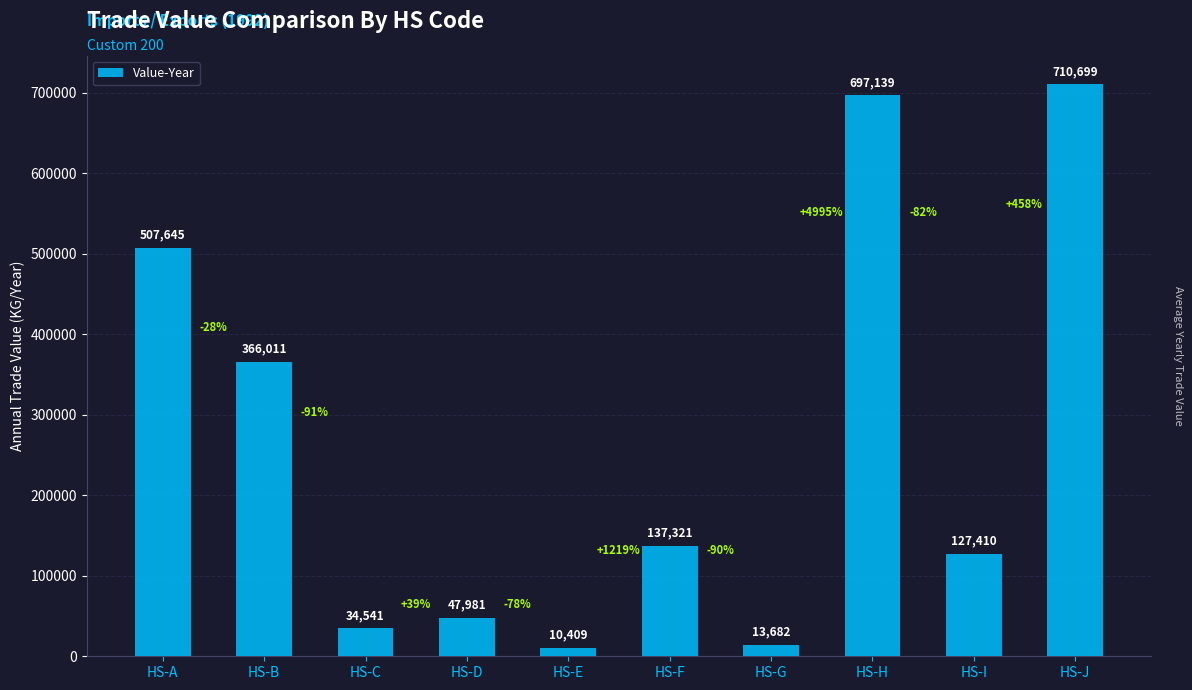

What is the value of the 2nd bar from the left?

366011